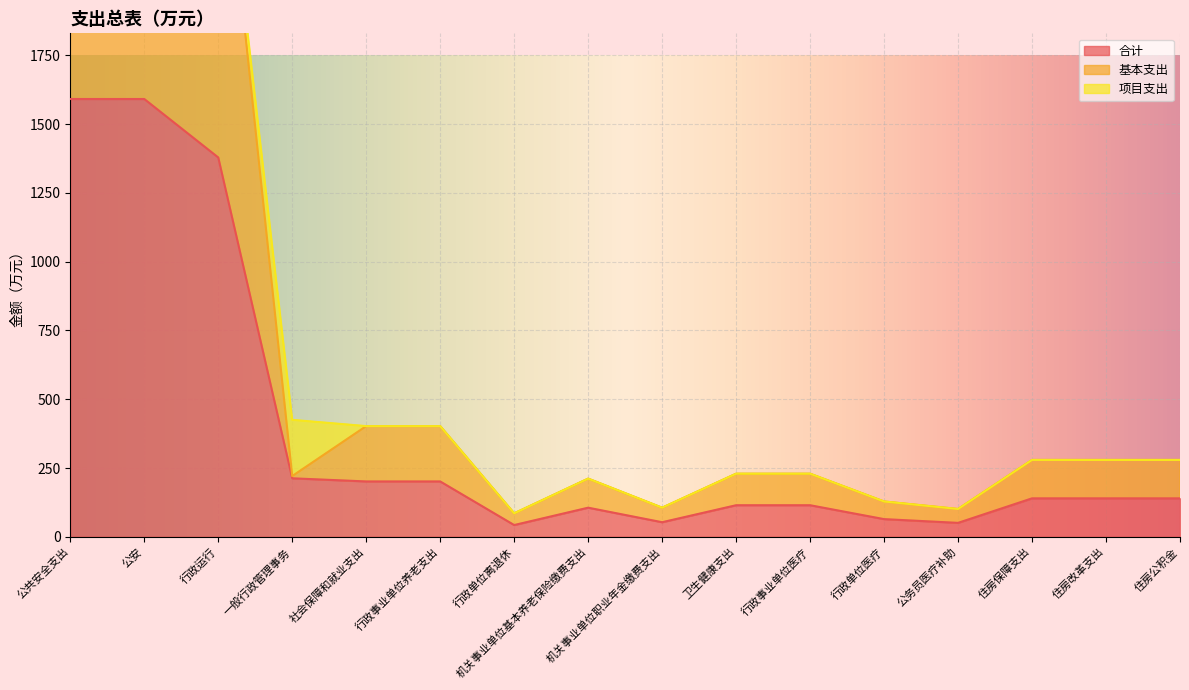

What is the smallest value displayed?

42.6